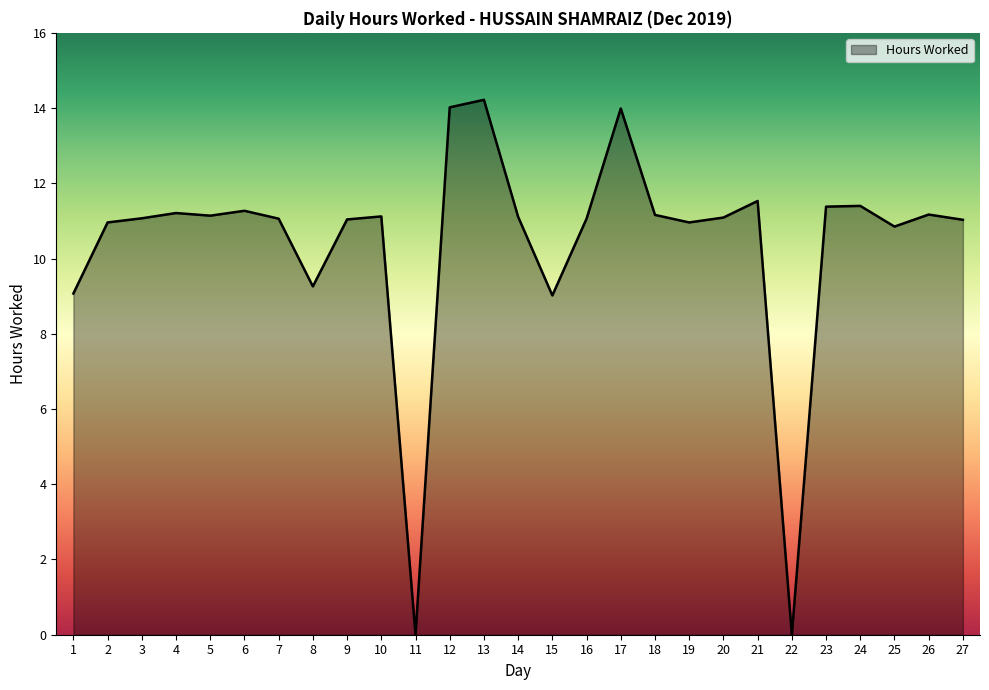

What value does the data have at 7?

11.1